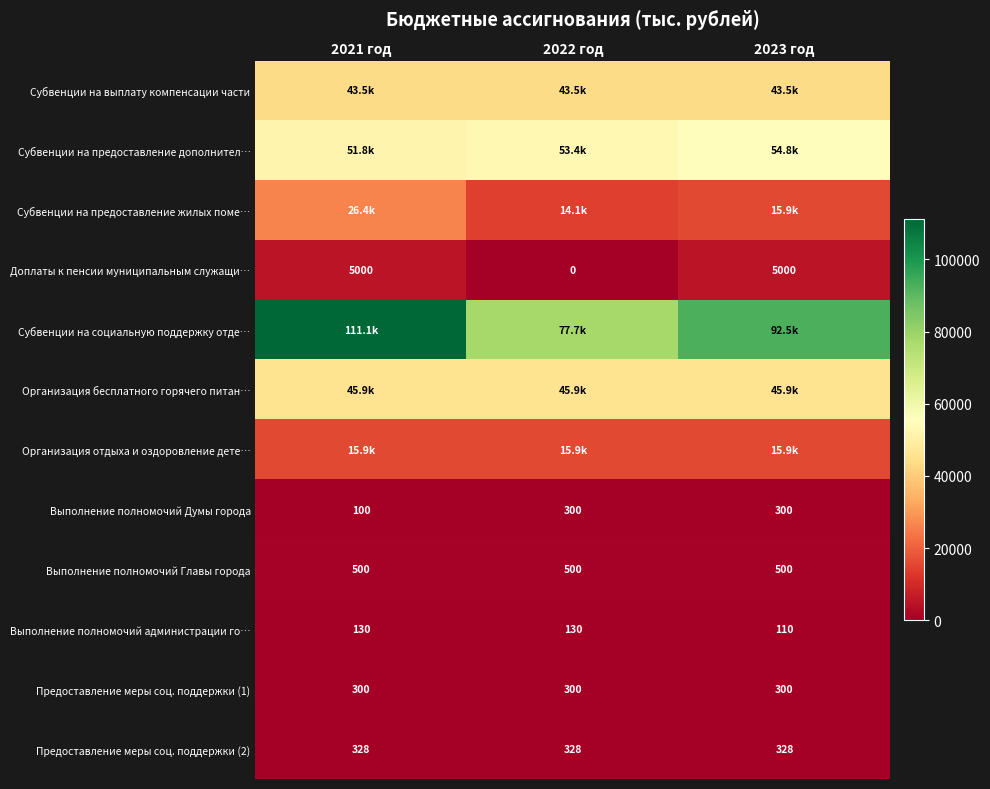

What is the difference between the maximum and minimum values in the Выполнение полномочий администрации го… series?

20.0